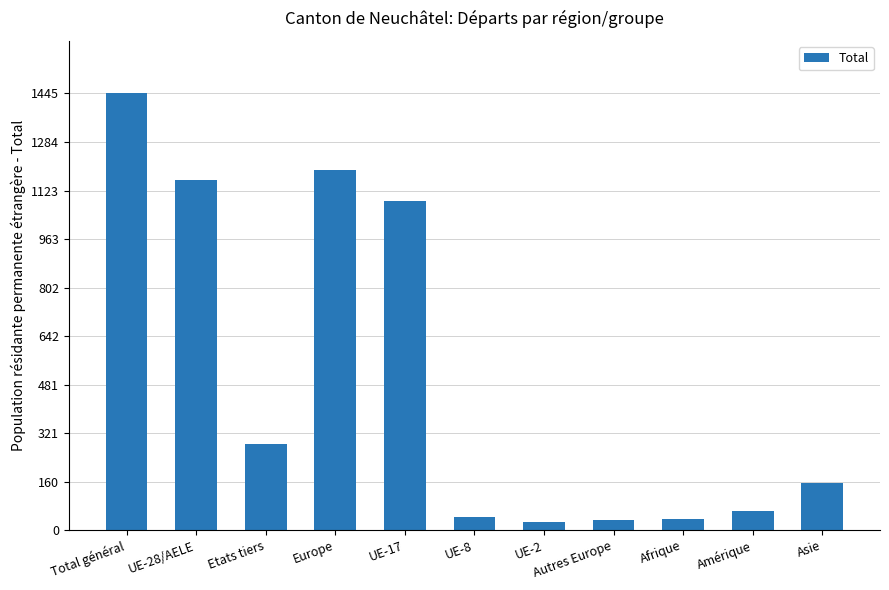

What is the change in value from Etats tiers to Europe?

+905